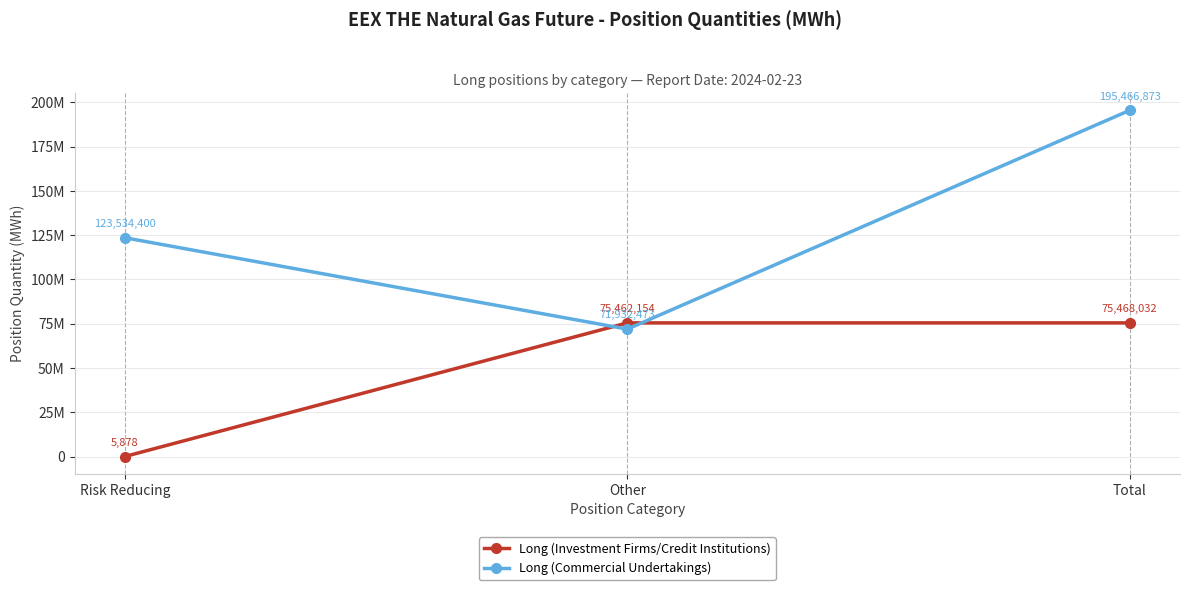

Is this an area chart (filled region under the line)?

No